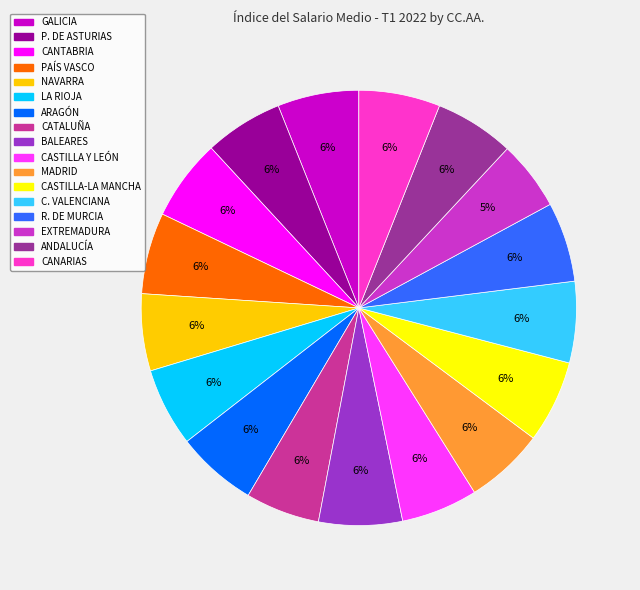

To the nearest percent, what portion does R. DE MURCIA represent?

6%